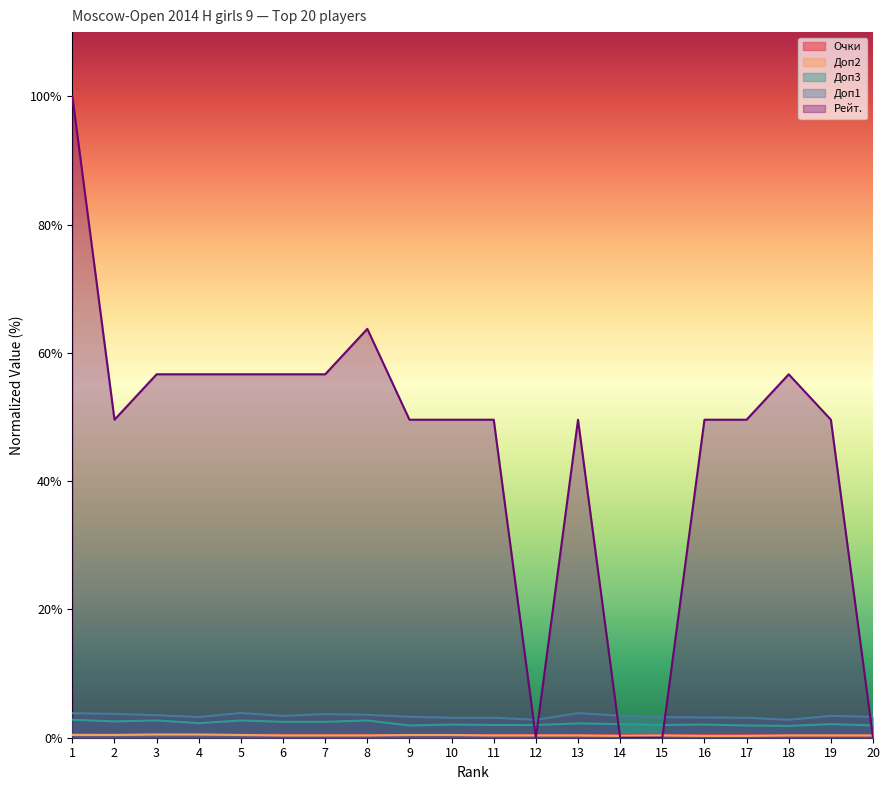

Reading left to right, what are all the values shown in this chart?

Очки: 1=0.5	2=0.5	3=0.5	4=0.5	5=0.5	6=0.5	7=0.4	8=0.4	9=0.4	10=0.4	11=0.4	12=0.4	13=0.4	14=0.4	15=0.4	16=0.4	17=0.4	18=0.4	19=0.4	20=0.4
Доп2: 1=0.4	2=0.4	3=0.5	4=0.5	5=0.4	6=0.4	7=0.4	8=0.4	9=0.4	10=0.4	11=0.4	12=0.4	13=0.4	14=0.3	15=0.4	16=0.3	17=0.3	18=0.4	19=0.4	20=0.4
Доп3: 1=2.8	2=2.5	3=2.7	4=2.3	5=2.7	6=2.5	7=2.5	8=2.7	9=1.9	10=2.1	11=2.0	12=2.0	13=2.2	14=2.1	15=2.0	16=2.1	17=1.9	18=1.8	19=2.1	20=1.9
Доп1: 1=3.8	2=3.7	3=3.5	4=3.2	5=3.9	6=3.4	7=3.7	8=3.6	9=3.3	10=3.1	11=3.1	12=2.8	13=3.8	14=3.4	15=3.2	16=3.2	17=3.1	18=2.8	19=3.4	20=3.3
Рейт.: 1=100.0	2=49.6	3=56.7	4=56.7	5=56.7	6=56.7	7=56.7	8=63.7	9=49.6	10=49.6	11=49.6	12=0.0	13=49.6	14=0.0	15=0.0	16=49.6	17=49.6	18=56.7	19=49.6	20=0.0